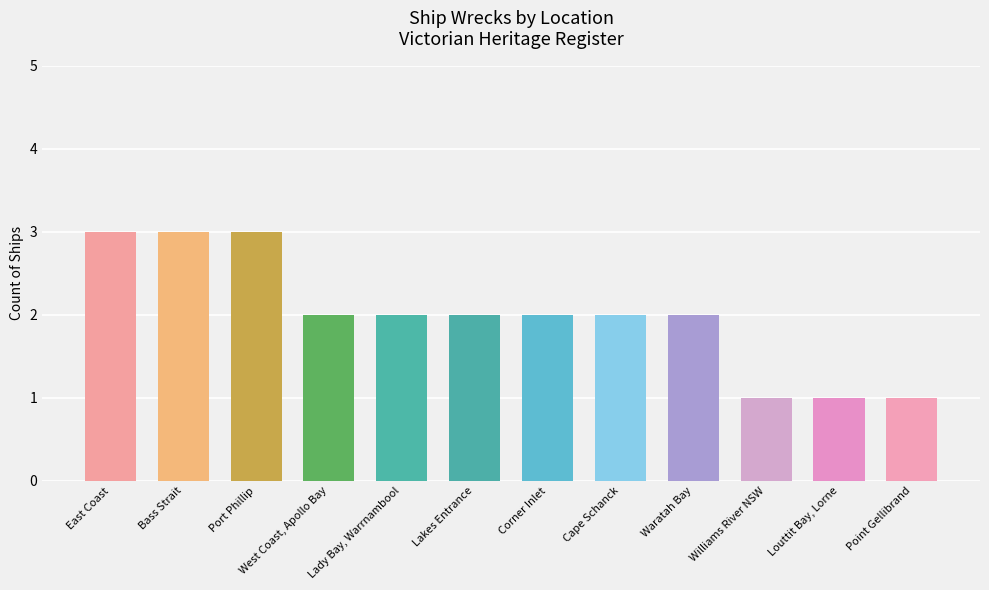

Reading left to right, list all the values displayed in this chart.

East Coast=3	Bass Strait=3	Port Phillip=3	West Coast, Apollo Bay=2	Lady Bay, Warrnambool=2	Lakes Entrance=2	Corner Inlet=2	Cape Schanck=2	Waratah Bay=2	Williams River NSW=1	Louttit Bay, Lorne=1	Point Gellibrand=1